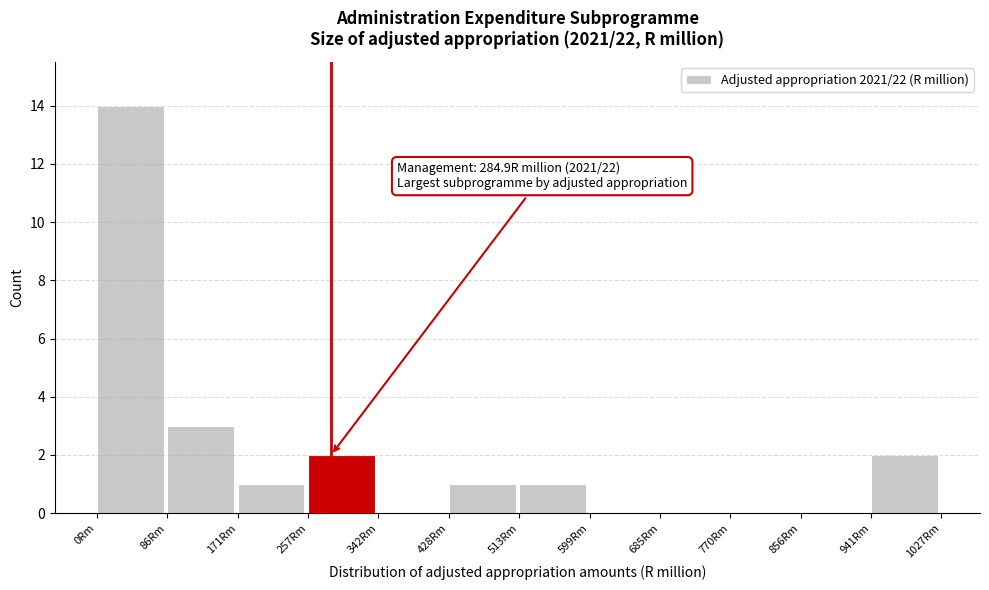

Over which range of the x-axis is the bar tallest?

0 to 90